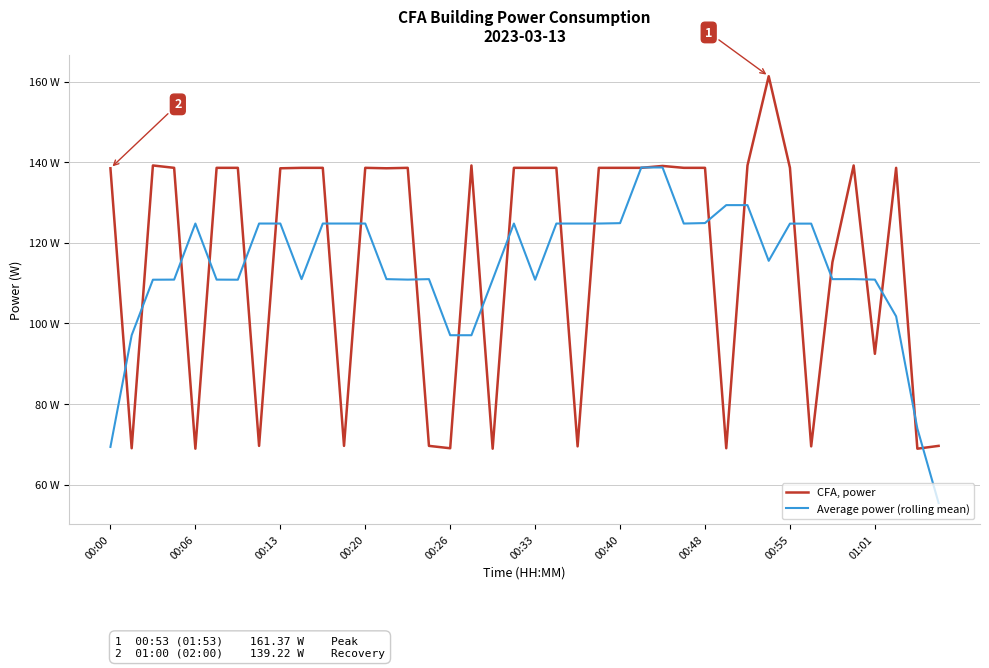

What are all the series names shown in the legend?

CFA, power, Average power (rolling mean)